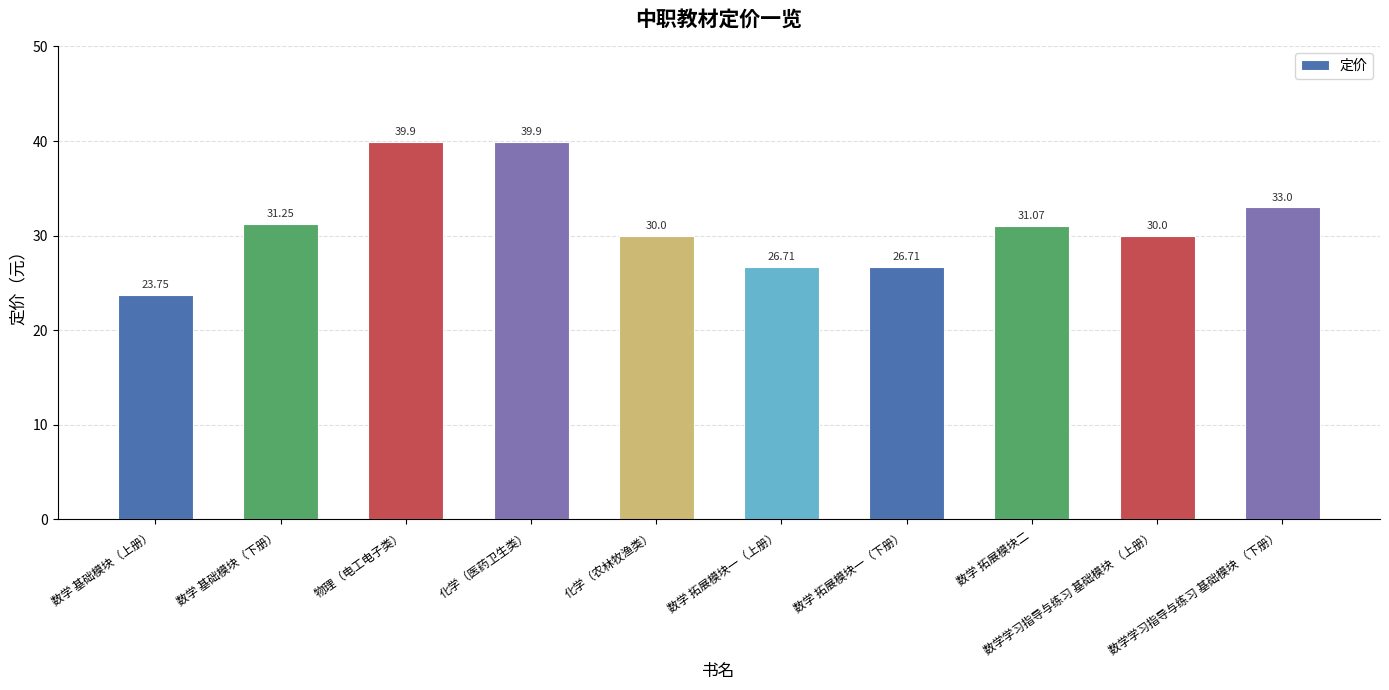

What is the maximum value shown in the chart?

39.9